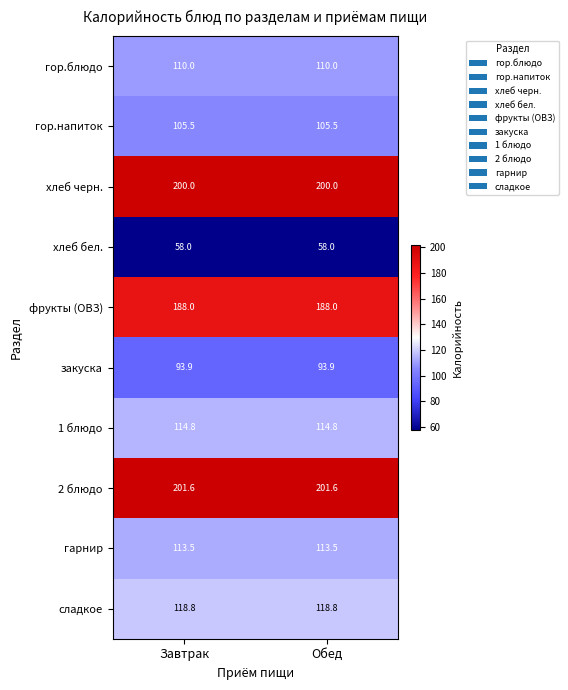

Rank the series at Завтрак from highest to lowest value.

2 блюдо, хлеб черн., фрукты (ОВЗ), сладкое, 1 блюдо, гарнир, гор.блюдо, гор.напиток, закуска, хлеб бел.